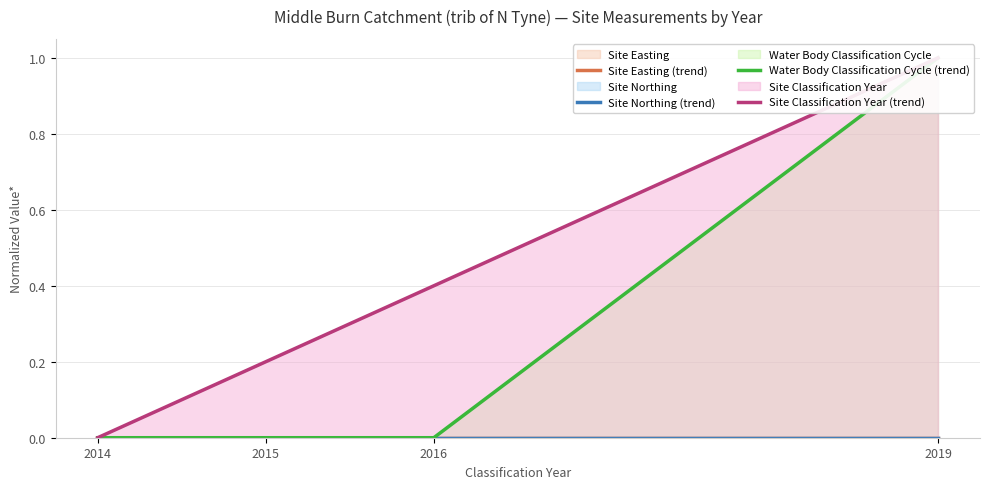

What is the average value of the Water Body Classification Cycle (trend) series?

0.2